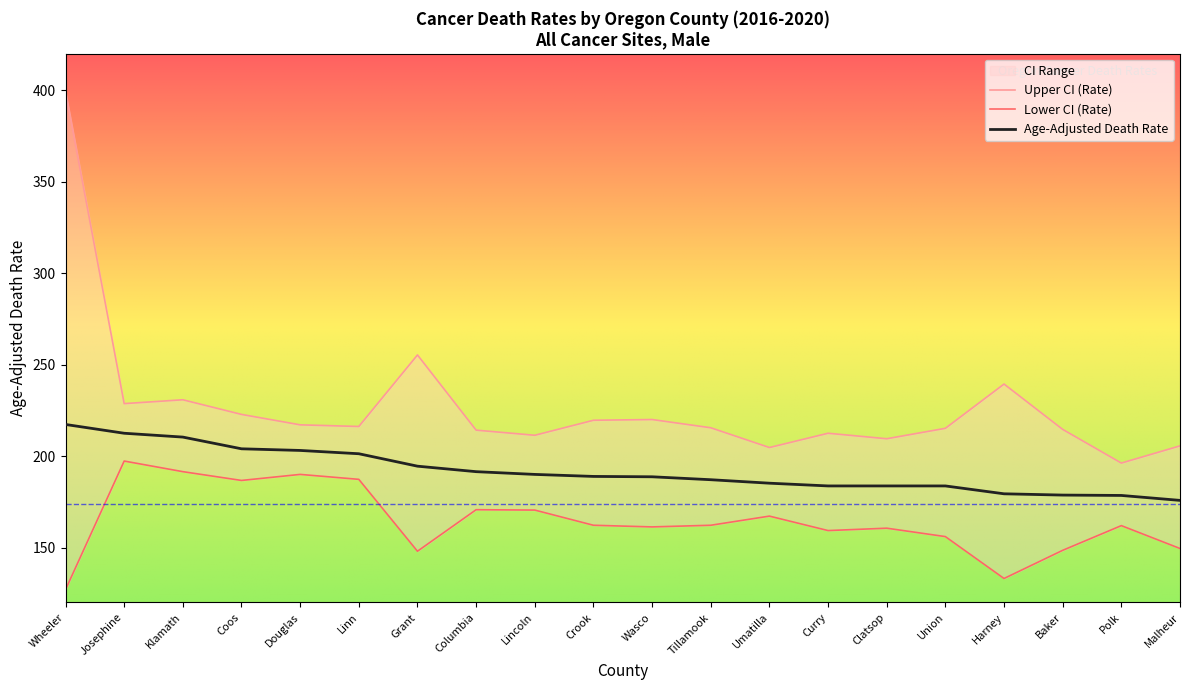

What is the average value of the Upper CI (Rate) series?

227.4